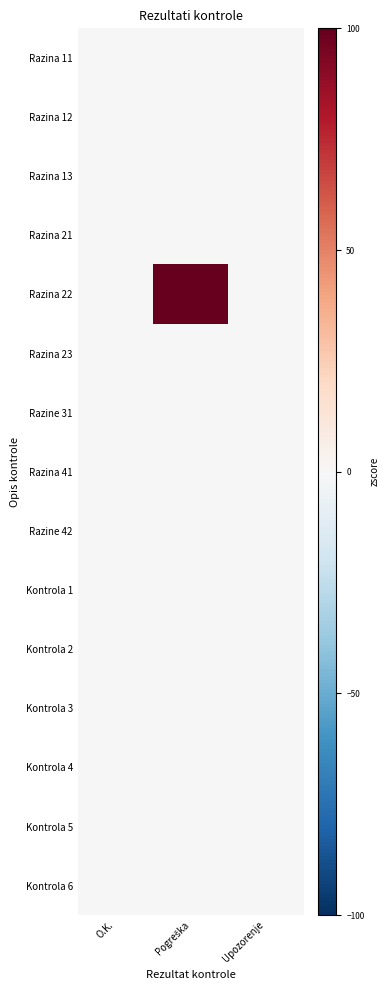

Which category has the lowest value across all series?

O.K.